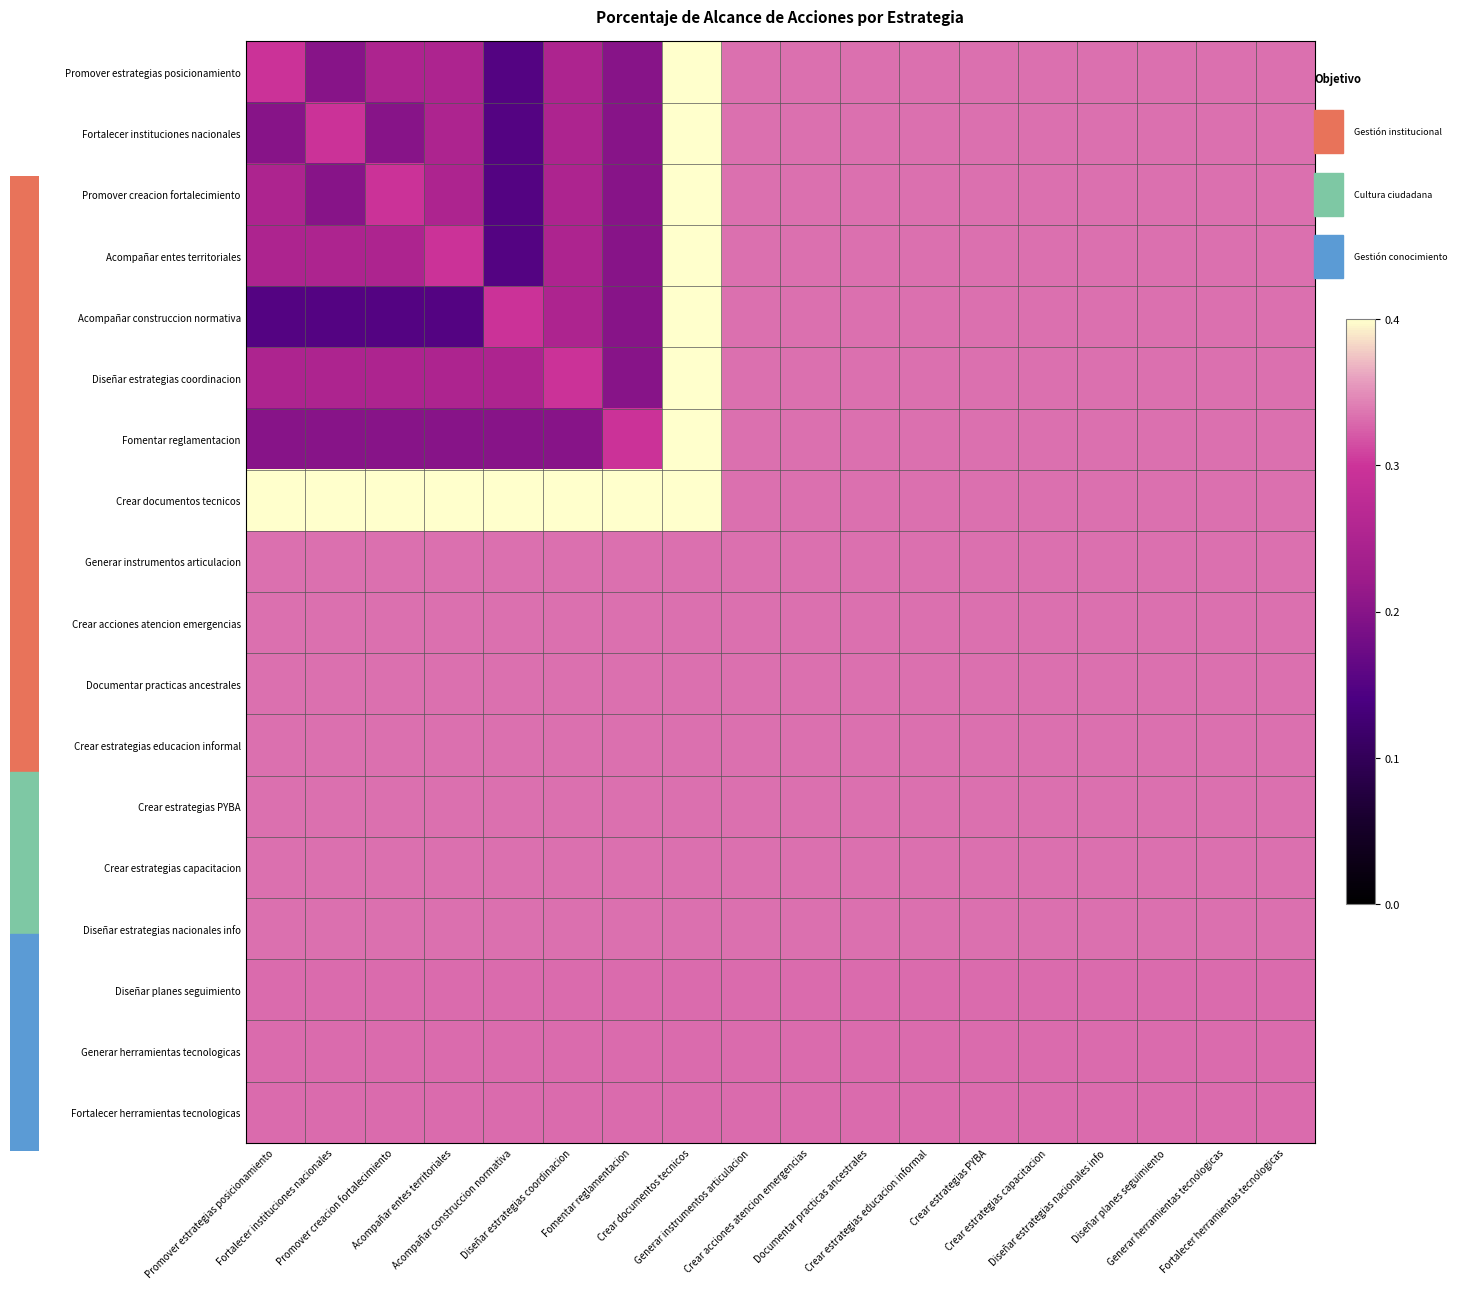

Reading left to right, transcribe all the data shown in this chart.

Promover estrategias posicionamiento: Promover estrategias posicionamiento=0.3	Fortalecer instituciones nacionales=0.2	Promover creacion fortalecimiento=0.2	Acompañar entes territoriales=0.2	Acompañar construccion normativa=0.1	Diseñar estrategias coordinacion=0.2	Fomentar reglamentacion=0.2	Crear documentos tecnicos=0.4	Generar instrumentos articulacion=0.3	Crear acciones atencion emergencias=0.3	Documentar practicas ancestrales=0.3	Crear estrategias educacion informal=0.3	Crear estrategias PYBA=0.3	Crear estrategias capacitacion=0.3	Diseñar estrategias nacionales info=0.3	Diseñar planes seguimiento=0.3	Generar herramientas tecnologicas=0.3	Fortalecer herramientas tecnologicas=0.3
Fortalecer instituciones nacionales: Promover estrategias posicionamiento=0.2	Fortalecer instituciones nacionales=0.3	Promover creacion fortalecimiento=0.2	Acompañar entes territoriales=0.2	Acompañar construccion normativa=0.1	Diseñar estrategias coordinacion=0.2	Fomentar reglamentacion=0.2	Crear documentos tecnicos=0.4	Generar instrumentos articulacion=0.3	Crear acciones atencion emergencias=0.3	Documentar practicas ancestrales=0.3	Crear estrategias educacion informal=0.3	Crear estrategias PYBA=0.3	Crear estrategias capacitacion=0.3	Diseñar estrategias nacionales info=0.3	Diseñar planes seguimiento=0.3	Generar herramientas tecnologicas=0.3	Fortalecer herramientas tecnologicas=0.3
Promover creacion fortalecimiento: Promover estrategias posicionamiento=0.2	Fortalecer instituciones nacionales=0.2	Promover creacion fortalecimiento=0.3	Acompañar entes territoriales=0.2	Acompañar construccion normativa=0.1	Diseñar estrategias coordinacion=0.2	Fomentar reglamentacion=0.2	Crear documentos tecnicos=0.4	Generar instrumentos articulacion=0.3	Crear acciones atencion emergencias=0.3	Documentar practicas ancestrales=0.3	Crear estrategias educacion informal=0.3	Crear estrategias PYBA=0.3	Crear estrategias capacitacion=0.3	Diseñar estrategias nacionales info=0.3	Diseñar planes seguimiento=0.3	Generar herramientas tecnologicas=0.3	Fortalecer herramientas tecnologicas=0.3
Acompañar entes territoriales: Promover estrategias posicionamiento=0.2	Fortalecer instituciones nacionales=0.2	Promover creacion fortalecimiento=0.2	Acompañar entes territoriales=0.3	Acompañar construccion normativa=0.1	Diseñar estrategias coordinacion=0.2	Fomentar reglamentacion=0.2	Crear documentos tecnicos=0.4	Generar instrumentos articulacion=0.3	Crear acciones atencion emergencias=0.3	Documentar practicas ancestrales=0.3	Crear estrategias educacion informal=0.3	Crear estrategias PYBA=0.3	Crear estrategias capacitacion=0.3	Diseñar estrategias nacionales info=0.3	Diseñar planes seguimiento=0.3	Generar herramientas tecnologicas=0.3	Fortalecer herramientas tecnologicas=0.3
Acompañar construccion normativa: Promover estrategias posicionamiento=0.1	Fortalecer instituciones nacionales=0.1	Promover creacion fortalecimiento=0.1	Acompañar entes territoriales=0.1	Acompañar construccion normativa=0.3	Diseñar estrategias coordinacion=0.2	Fomentar reglamentacion=0.2	Crear documentos tecnicos=0.4	Generar instrumentos articulacion=0.3	Crear acciones atencion emergencias=0.3	Documentar practicas ancestrales=0.3	Crear estrategias educacion informal=0.3	Crear estrategias PYBA=0.3	Crear estrategias capacitacion=0.3	Diseñar estrategias nacionales info=0.3	Diseñar planes seguimiento=0.3	Generar herramientas tecnologicas=0.3	Fortalecer herramientas tecnologicas=0.3
Diseñar estrategias coordinacion: Promover estrategias posicionamiento=0.2	Fortalecer instituciones nacionales=0.2	Promover creacion fortalecimiento=0.2	Acompañar entes territoriales=0.2	Acompañar construccion normativa=0.2	Diseñar estrategias coordinacion=0.3	Fomentar reglamentacion=0.2	Crear documentos tecnicos=0.4	Generar instrumentos articulacion=0.3	Crear acciones atencion emergencias=0.3	Documentar practicas ancestrales=0.3	Crear estrategias educacion informal=0.3	Crear estrategias PYBA=0.3	Crear estrategias capacitacion=0.3	Diseñar estrategias nacionales info=0.3	Diseñar planes seguimiento=0.3	Generar herramientas tecnologicas=0.3	Fortalecer herramientas tecnologicas=0.3
Fomentar reglamentacion: Promover estrategias posicionamiento=0.2	Fortalecer instituciones nacionales=0.2	Promover creacion fortalecimiento=0.2	Acompañar entes territoriales=0.2	Acompañar construccion normativa=0.2	Diseñar estrategias coordinacion=0.2	Fomentar reglamentacion=0.3	Crear documentos tecnicos=0.4	Generar instrumentos articulacion=0.3	Crear acciones atencion emergencias=0.3	Documentar practicas ancestrales=0.3	Crear estrategias educacion informal=0.3	Crear estrategias PYBA=0.3	Crear estrategias capacitacion=0.3	Diseñar estrategias nacionales info=0.3	Diseñar planes seguimiento=0.3	Generar herramientas tecnologicas=0.3	Fortalecer herramientas tecnologicas=0.3
Crear documentos tecnicos: Promover estrategias posicionamiento=0.4	Fortalecer instituciones nacionales=0.4	Promover creacion fortalecimiento=0.4	Acompañar entes territoriales=0.4	Acompañar construccion normativa=0.4	Diseñar estrategias coordinacion=0.4	Fomentar reglamentacion=0.4	Crear documentos tecnicos=0.4	Generar instrumentos articulacion=0.3	Crear acciones atencion emergencias=0.3	Documentar practicas ancestrales=0.3	Crear estrategias educacion informal=0.3	Crear estrategias PYBA=0.3	Crear estrategias capacitacion=0.3	Diseñar estrategias nacionales info=0.3	Diseñar planes seguimiento=0.3	Generar herramientas tecnologicas=0.3	Fortalecer herramientas tecnologicas=0.3
Generar instrumentos articulacion: Promover estrategias posicionamiento=0.3	Fortalecer instituciones nacionales=0.3	Promover creacion fortalecimiento=0.3	Acompañar entes territoriales=0.3	Acompañar construccion normativa=0.3	Diseñar estrategias coordinacion=0.3	Fomentar reglamentacion=0.3	Crear documentos tecnicos=0.3	Generar instrumentos articulacion=0.3	Crear acciones atencion emergencias=0.3	Documentar practicas ancestrales=0.3	Crear estrategias educacion informal=0.3	Crear estrategias PYBA=0.3	Crear estrategias capacitacion=0.3	Diseñar estrategias nacionales info=0.3	Diseñar planes seguimiento=0.3	Generar herramientas tecnologicas=0.3	Fortalecer herramientas tecnologicas=0.3
Crear acciones atencion emergencias: Promover estrategias posicionamiento=0.3	Fortalecer instituciones nacionales=0.3	Promover creacion fortalecimiento=0.3	Acompañar entes territoriales=0.3	Acompañar construccion normativa=0.3	Diseñar estrategias coordinacion=0.3	Fomentar reglamentacion=0.3	Crear documentos tecnicos=0.3	Generar instrumentos articulacion=0.3	Crear acciones atencion emergencias=0.3	Documentar practicas ancestrales=0.3	Crear estrategias educacion informal=0.3	Crear estrategias PYBA=0.3	Crear estrategias capacitacion=0.3	Diseñar estrategias nacionales info=0.3	Diseñar planes seguimiento=0.3	Generar herramientas tecnologicas=0.3	Fortalecer herramientas tecnologicas=0.3
Documentar practicas ancestrales: Promover estrategias posicionamiento=0.3	Fortalecer instituciones nacionales=0.3	Promover creacion fortalecimiento=0.3	Acompañar entes territoriales=0.3	Acompañar construccion normativa=0.3	Diseñar estrategias coordinacion=0.3	Fomentar reglamentacion=0.3	Crear documentos tecnicos=0.3	Generar instrumentos articulacion=0.3	Crear acciones atencion emergencias=0.3	Documentar practicas ancestrales=0.3	Crear estrategias educacion informal=0.3	Crear estrategias PYBA=0.3	Crear estrategias capacitacion=0.3	Diseñar estrategias nacionales info=0.3	Diseñar planes seguimiento=0.3	Generar herramientas tecnologicas=0.3	Fortalecer herramientas tecnologicas=0.3
Crear estrategias educacion informal: Promover estrategias posicionamiento=0.3	Fortalecer instituciones nacionales=0.3	Promover creacion fortalecimiento=0.3	Acompañar entes territoriales=0.3	Acompañar construccion normativa=0.3	Diseñar estrategias coordinacion=0.3	Fomentar reglamentacion=0.3	Crear documentos tecnicos=0.3	Generar instrumentos articulacion=0.3	Crear acciones atencion emergencias=0.3	Documentar practicas ancestrales=0.3	Crear estrategias educacion informal=0.3	Crear estrategias PYBA=0.3	Crear estrategias capacitacion=0.3	Diseñar estrategias nacionales info=0.3	Diseñar planes seguimiento=0.3	Generar herramientas tecnologicas=0.3	Fortalecer herramientas tecnologicas=0.3
Crear estrategias PYBA: Promover estrategias posicionamiento=0.3	Fortalecer instituciones nacionales=0.3	Promover creacion fortalecimiento=0.3	Acompañar entes territoriales=0.3	Acompañar construccion normativa=0.3	Diseñar estrategias coordinacion=0.3	Fomentar reglamentacion=0.3	Crear documentos tecnicos=0.3	Generar instrumentos articulacion=0.3	Crear acciones atencion emergencias=0.3	Documentar practicas ancestrales=0.3	Crear estrategias educacion informal=0.3	Crear estrategias PYBA=0.3	Crear estrategias capacitacion=0.3	Diseñar estrategias nacionales info=0.3	Diseñar planes seguimiento=0.3	Generar herramientas tecnologicas=0.3	Fortalecer herramientas tecnologicas=0.3
Crear estrategias capacitacion: Promover estrategias posicionamiento=0.3	Fortalecer instituciones nacionales=0.3	Promover creacion fortalecimiento=0.3	Acompañar entes territoriales=0.3	Acompañar construccion normativa=0.3	Diseñar estrategias coordinacion=0.3	Fomentar reglamentacion=0.3	Crear documentos tecnicos=0.3	Generar instrumentos articulacion=0.3	Crear acciones atencion emergencias=0.3	Documentar practicas ancestrales=0.3	Crear estrategias educacion informal=0.3	Crear estrategias PYBA=0.3	Crear estrategias capacitacion=0.3	Diseñar estrategias nacionales info=0.3	Diseñar planes seguimiento=0.3	Generar herramientas tecnologicas=0.3	Fortalecer herramientas tecnologicas=0.3
Diseñar estrategias nacionales info: Promover estrategias posicionamiento=0.3	Fortalecer instituciones nacionales=0.3	Promover creacion fortalecimiento=0.3	Acompañar entes territoriales=0.3	Acompañar construccion normativa=0.3	Diseñar estrategias coordinacion=0.3	Fomentar reglamentacion=0.3	Crear documentos tecnicos=0.3	Generar instrumentos articulacion=0.3	Crear acciones atencion emergencias=0.3	Documentar practicas ancestrales=0.3	Crear estrategias educacion informal=0.3	Crear estrategias PYBA=0.3	Crear estrategias capacitacion=0.3	Diseñar estrategias nacionales info=0.3	Diseñar planes seguimiento=0.3	Generar herramientas tecnologicas=0.3	Fortalecer herramientas tecnologicas=0.3
Diseñar planes seguimiento: Promover estrategias posicionamiento=0.3	Fortalecer instituciones nacionales=0.3	Promover creacion fortalecimiento=0.3	Acompañar entes territoriales=0.3	Acompañar construccion normativa=0.3	Diseñar estrategias coordinacion=0.3	Fomentar reglamentacion=0.3	Crear documentos tecnicos=0.3	Generar instrumentos articulacion=0.3	Crear acciones atencion emergencias=0.3	Documentar practicas ancestrales=0.3	Crear estrategias educacion informal=0.3	Crear estrategias PYBA=0.3	Crear estrategias capacitacion=0.3	Diseñar estrategias nacionales info=0.3	Diseñar planes seguimiento=0.3	Generar herramientas tecnologicas=0.3	Fortalecer herramientas tecnologicas=0.3
Generar herramientas tecnologicas: Promover estrategias posicionamiento=0.3	Fortalecer instituciones nacionales=0.3	Promover creacion fortalecimiento=0.3	Acompañar entes territoriales=0.3	Acompañar construccion normativa=0.3	Diseñar estrategias coordinacion=0.3	Fomentar reglamentacion=0.3	Crear documentos tecnicos=0.3	Generar instrumentos articulacion=0.3	Crear acciones atencion emergencias=0.3	Documentar practicas ancestrales=0.3	Crear estrategias educacion informal=0.3	Crear estrategias PYBA=0.3	Crear estrategias capacitacion=0.3	Diseñar estrategias nacionales info=0.3	Diseñar planes seguimiento=0.3	Generar herramientas tecnologicas=0.3	Fortalecer herramientas tecnologicas=0.3
Fortalecer herramientas tecnologicas: Promover estrategias posicionamiento=0.3	Fortalecer instituciones nacionales=0.3	Promover creacion fortalecimiento=0.3	Acompañar entes territoriales=0.3	Acompañar construccion normativa=0.3	Diseñar estrategias coordinacion=0.3	Fomentar reglamentacion=0.3	Crear documentos tecnicos=0.3	Generar instrumentos articulacion=0.3	Crear acciones atencion emergencias=0.3	Documentar practicas ancestrales=0.3	Crear estrategias educacion informal=0.3	Crear estrategias PYBA=0.3	Crear estrategias capacitacion=0.3	Diseñar estrategias nacionales info=0.3	Diseñar planes seguimiento=0.3	Generar herramientas tecnologicas=0.3	Fortalecer herramientas tecnologicas=0.3